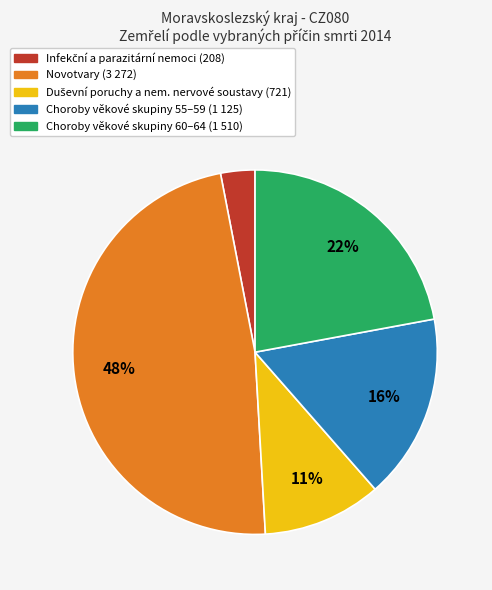

To the nearest percent, what is the average slice percentage?

20%